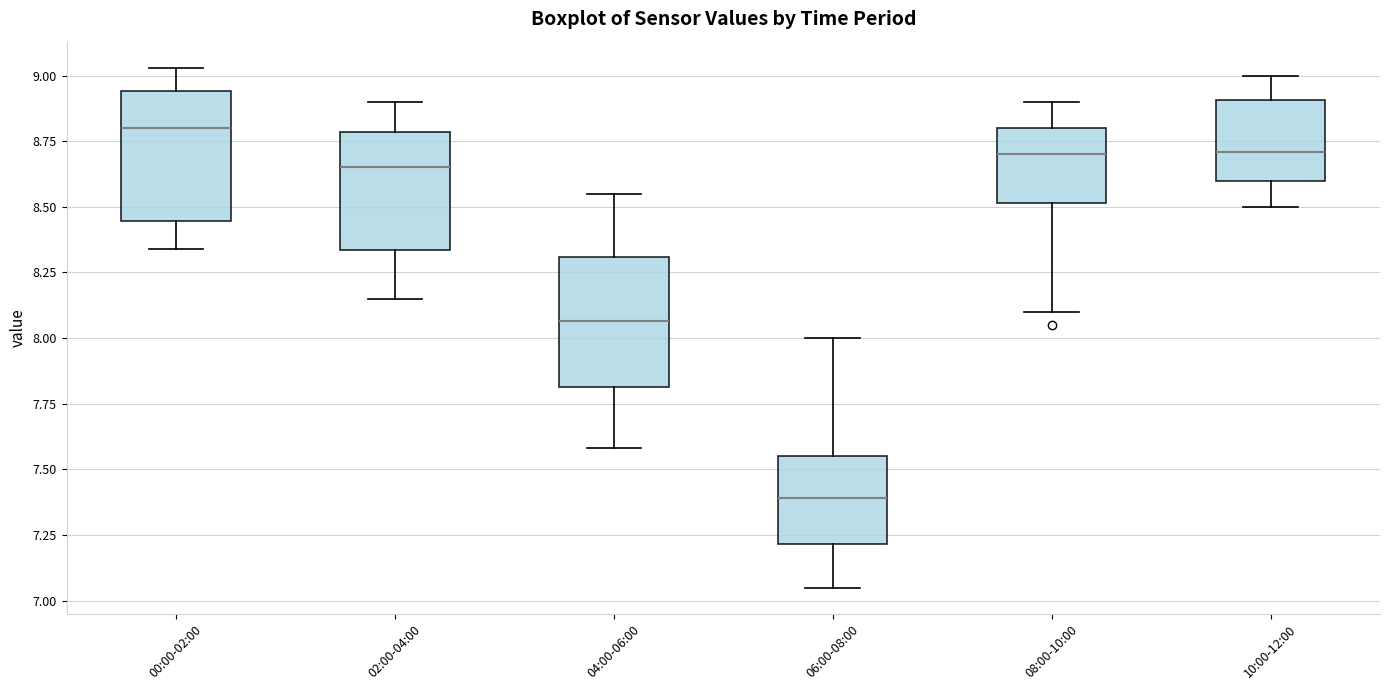

Reading left to right, read every box against the y-axis: the position of its median line, the range the box covers, and the ends of its whiskers. The values are not printed on the chart, so give them approximately, as read against the axis.

00:00-02:00: median 8.80, box 8.45 to 8.95, whiskers 8.35 to 9.05
02:00-04:00: median 8.65, box 8.35 to 8.80, whiskers 8.15 to 8.90
04:00-06:00: median 8.05, box 7.80 to 8.30, whiskers 7.60 to 8.55
06:00-08:00: median 7.40, box 7.20 to 7.55, whiskers 7.05 to 8.00
08:00-10:00: median 8.70, box 8.50 to 8.80, whiskers 8.10 to 8.90
10:00-12:00: median 8.70, box 8.60 to 8.90, whiskers 8.50 to 9.00